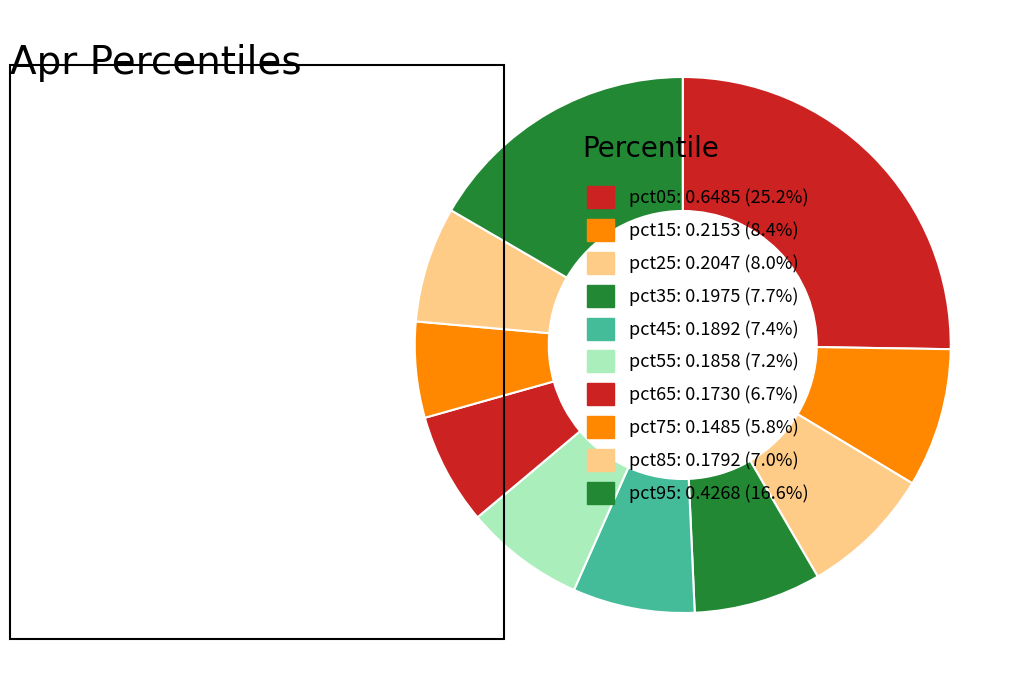

How many segments does this pie chart have?

10